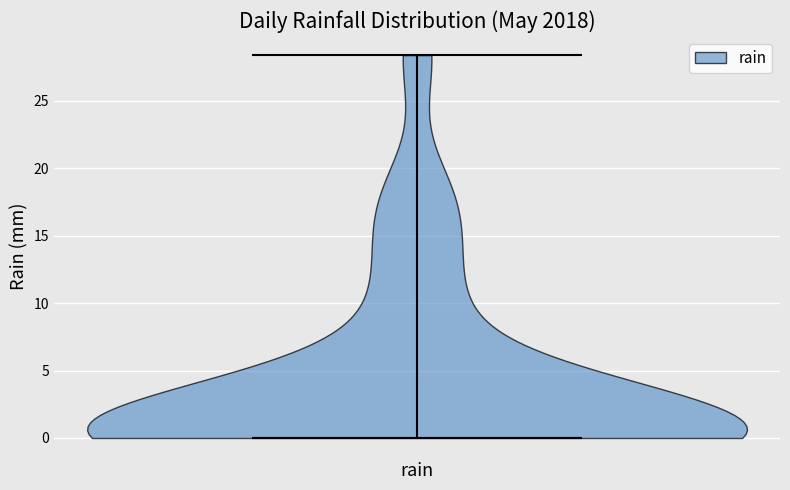

Read this violin plot against the y-axis: where its median line is, and the lowest and highest points the violin reaches. The values are not printed on the chart, so give them approximately, as read against the axis.

median line 0.0, lowest point 0.0, highest point 28.5